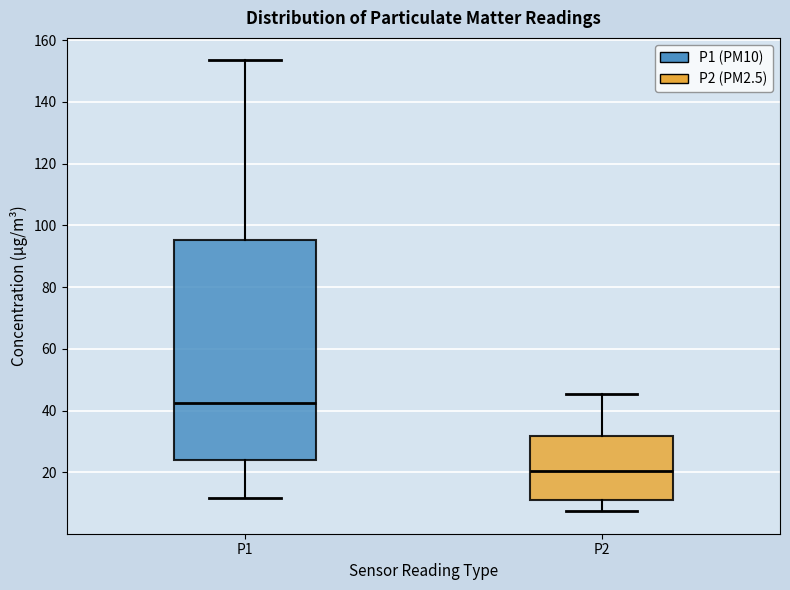

Reading left to right, read every box against the y-axis: the position of its median line, the range the box covers, and the ends of its whiskers. The values are not printed on the chart, so give them approximately, as read against the axis.

P1: median 42, box 24 to 96, whiskers 12 to 154
P2: median 20, box 12 to 32, whiskers 8 to 46